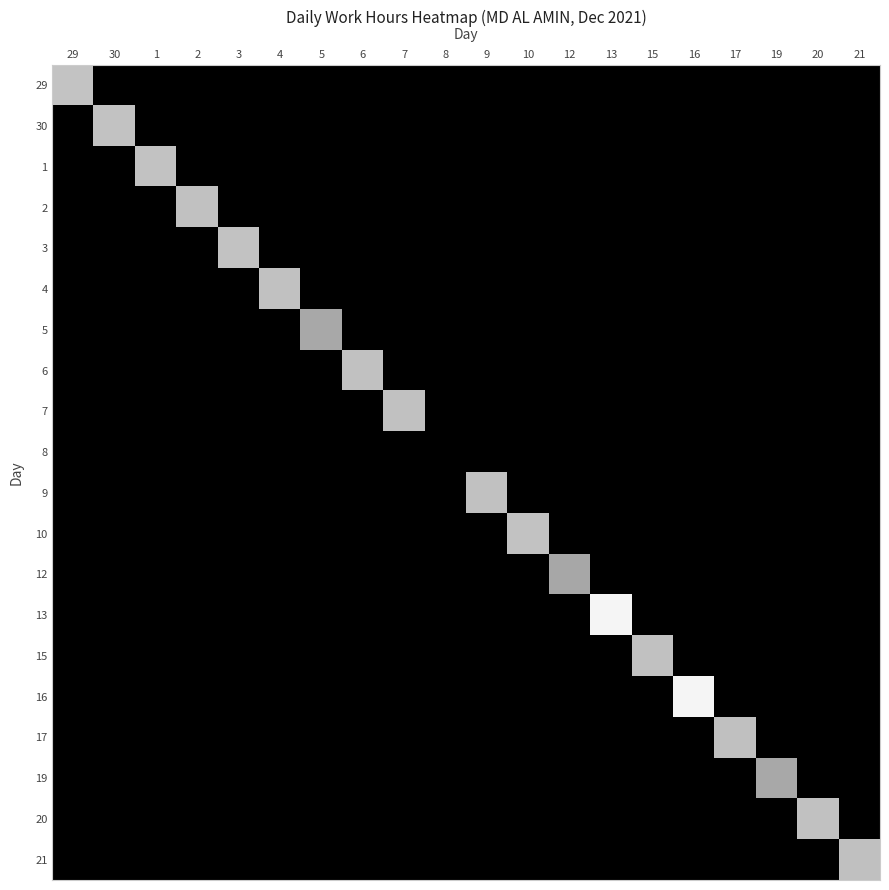

How many distinct data groups are displayed?

20